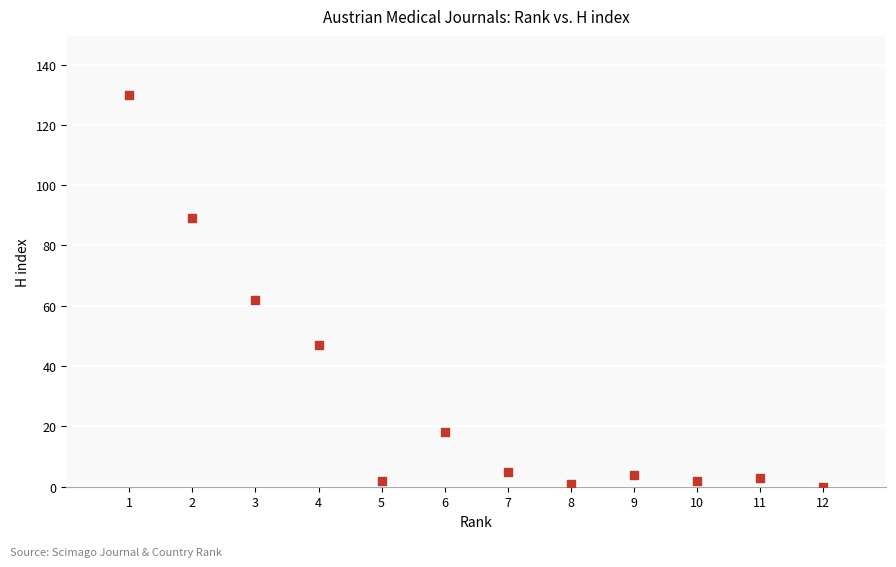

What is the range of Y values (max minus min)?

130